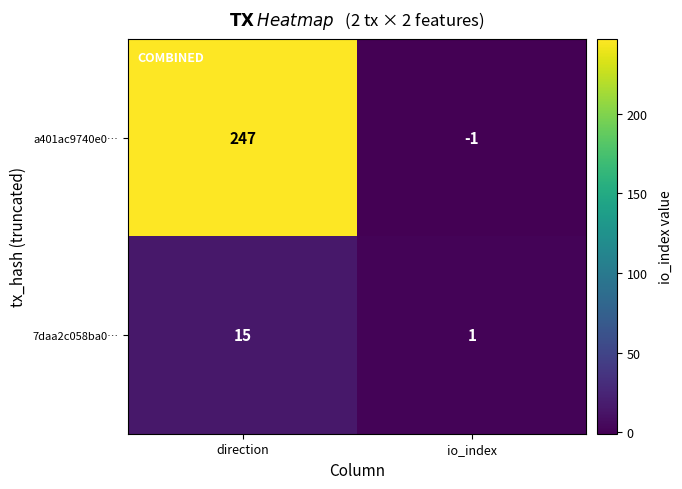

Reading left to right, what are all the values shown in this chart?

a401ac9740e0…: 247	-1
7daa2c058ba0…: 15	1